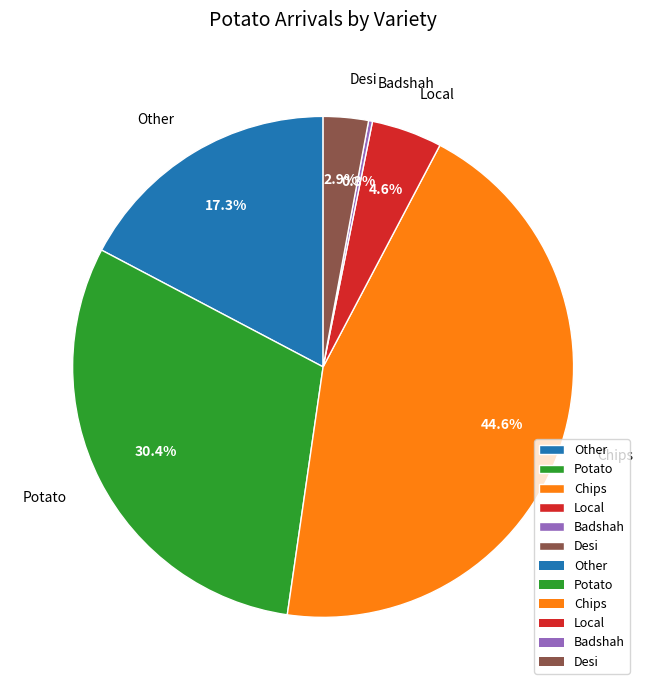

Does Desi account for over 50% of the chart?

No